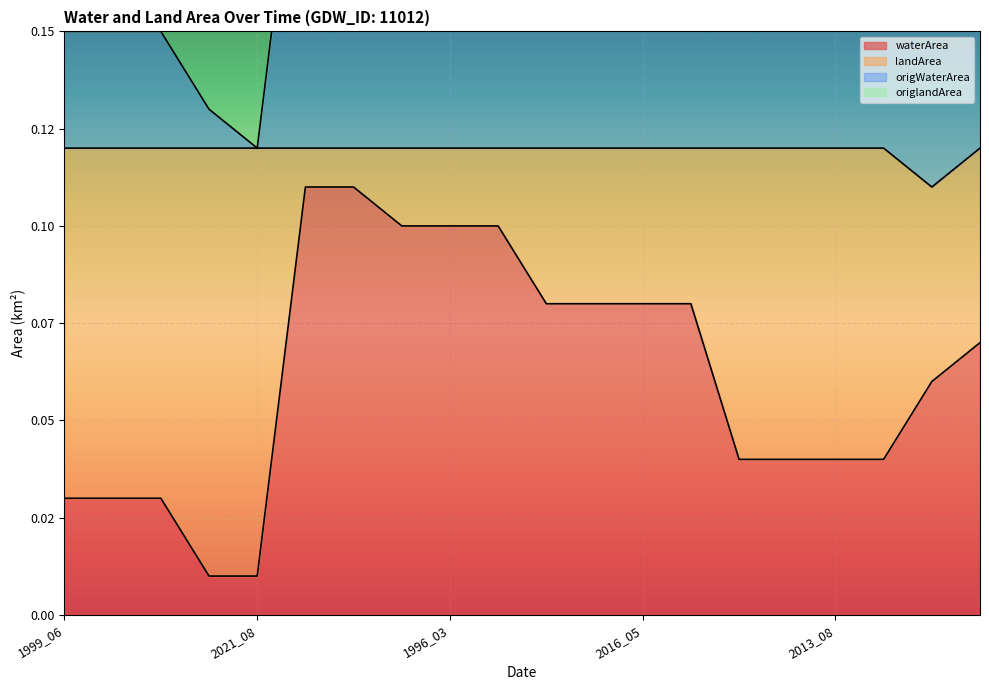

Which category has the highest value in the landArea series?

2020_03